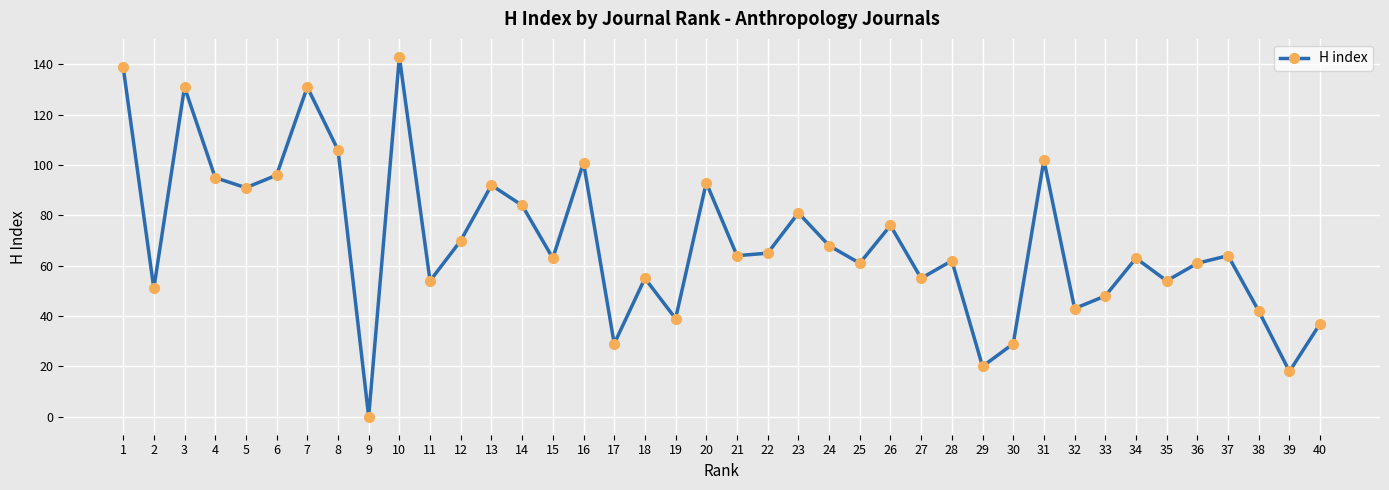

What is the difference between the values at 1 and 26?

63